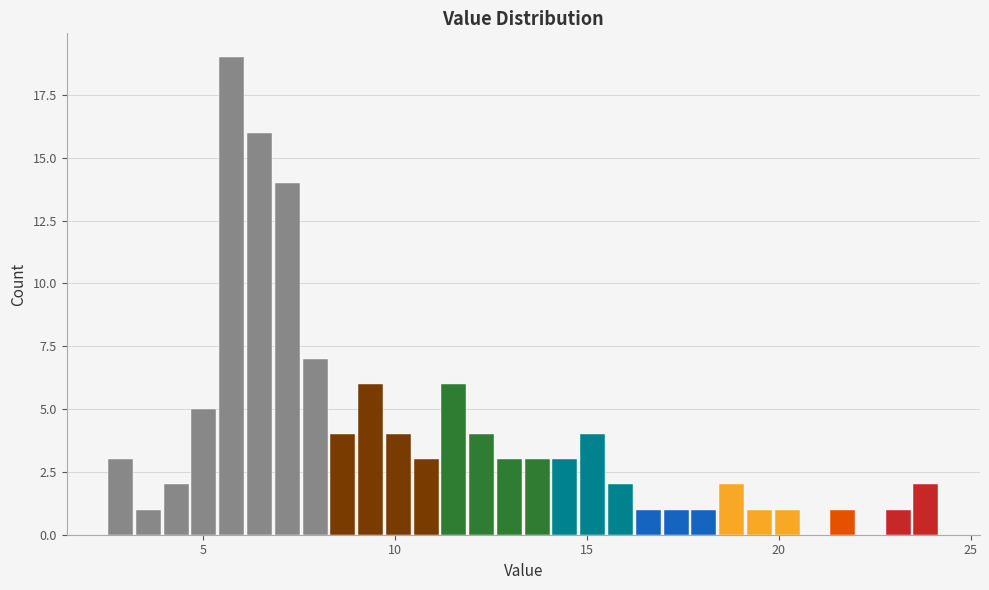

Around what value on the x-axis is the tallest bar? Give the approximate position of its centre, as read against the axis.

6.0